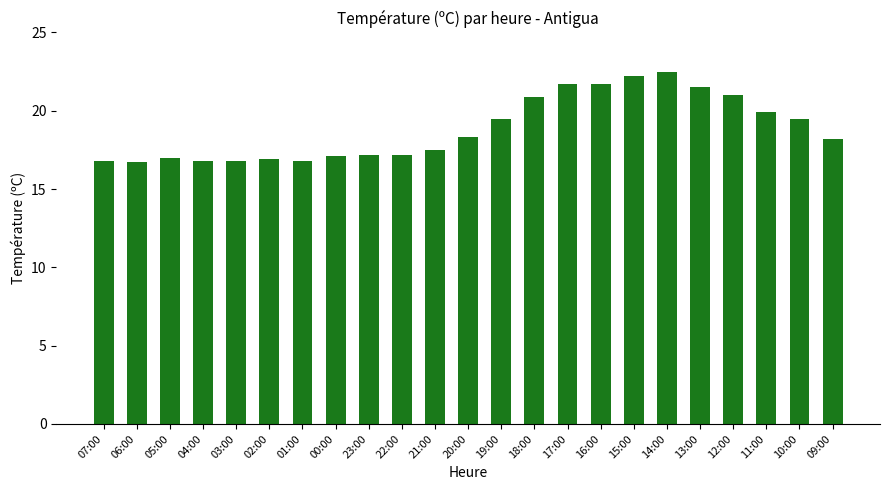

What is the average value?

18.9